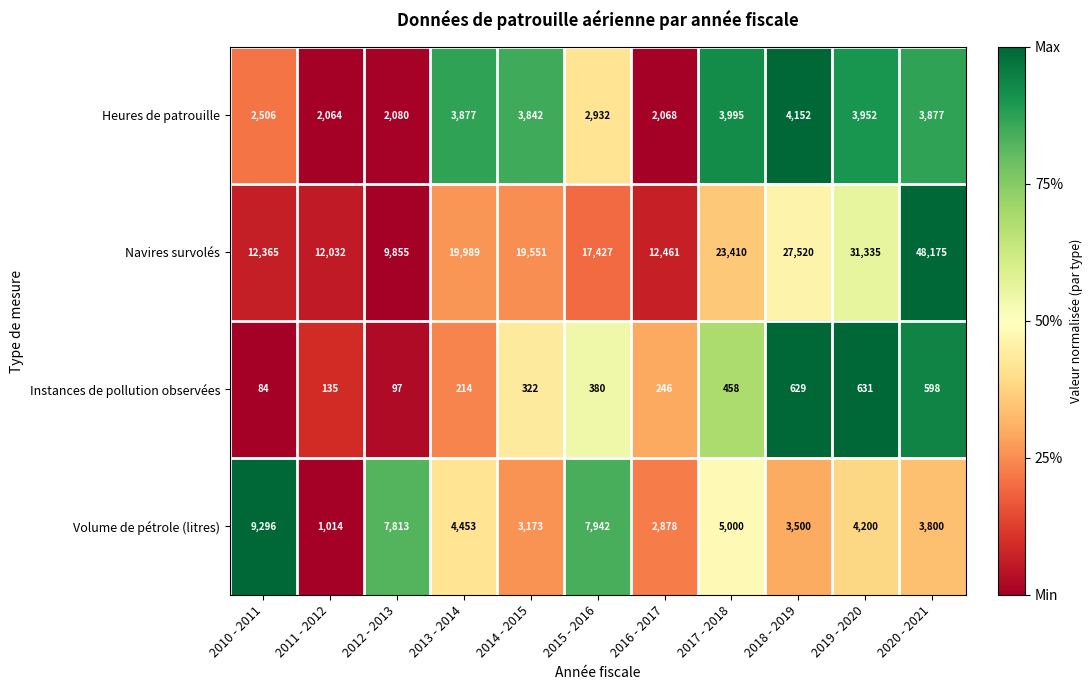

What is the spread (max minus min) of values at 2019 - 2020?

30704